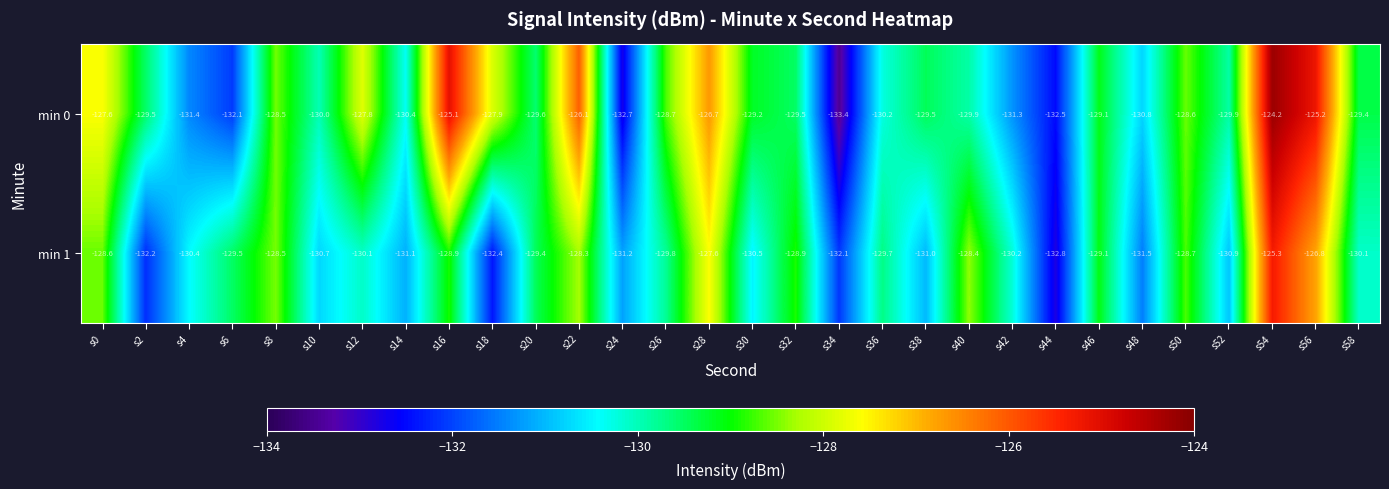

Which series has the largest total across all categories?

min 0